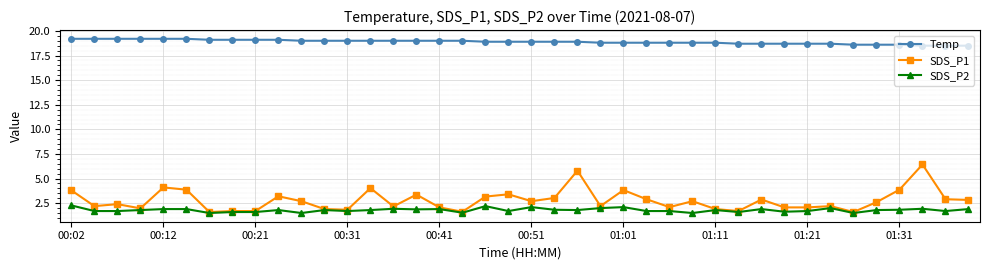

True or false: SDS_P2 has more than 2 points higher than both neighbors.

True